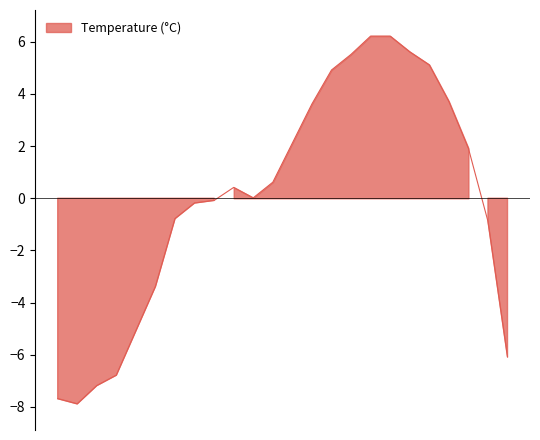

Where is the data nearest to the value 0?

22:00